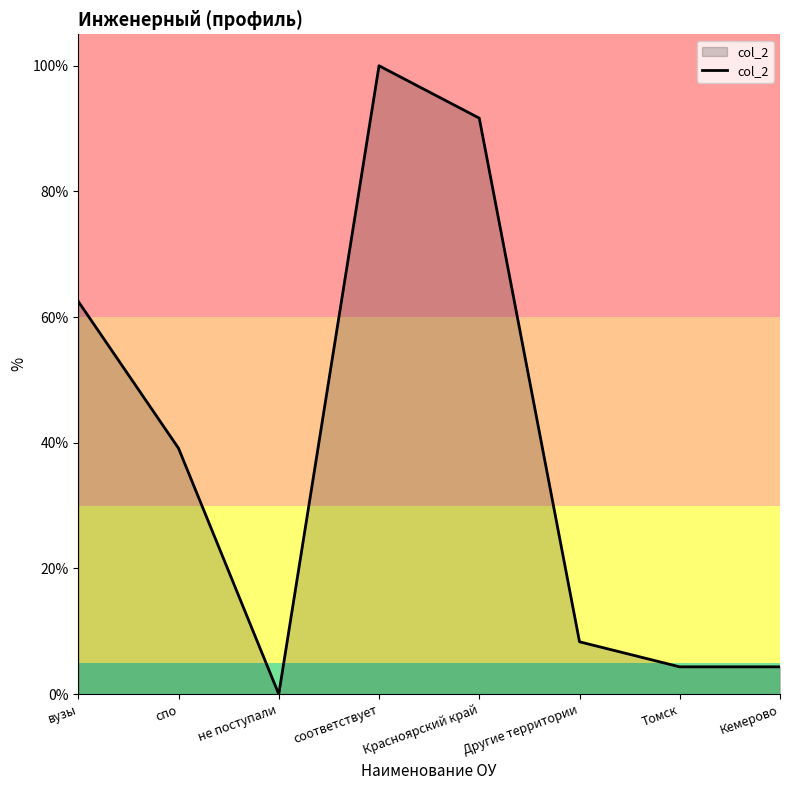

Reading left to right, what are all the values shown in this chart?

вузы=62.5	спо=39.1	не поступали=0.0	соответствует=100.0	Красноярский край=91.7	Другие территории=8.3	Томск=4.3	Кемерово=4.3